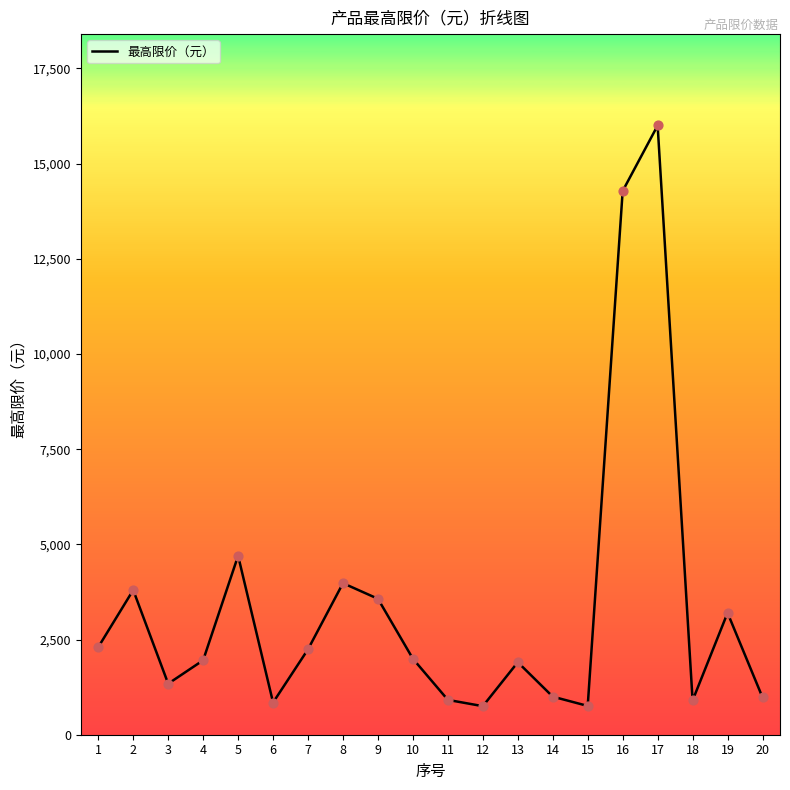

What is the ratio of the value at 2 to the value at 9?

1.1